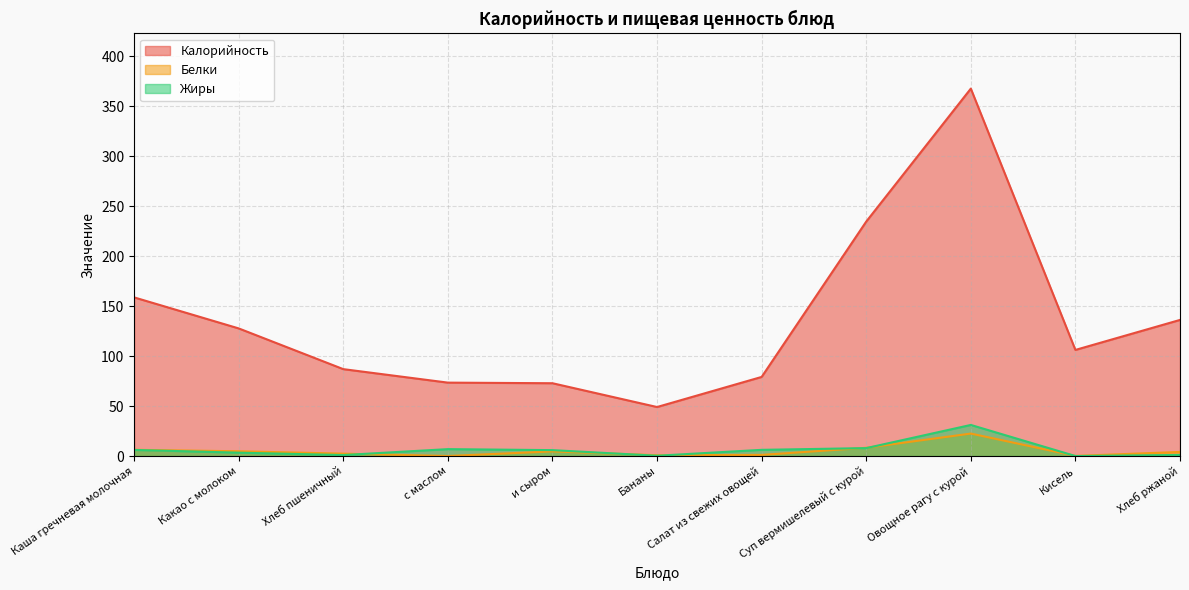

What is the difference between the maximum and minimum values in the Белки series?

22.4